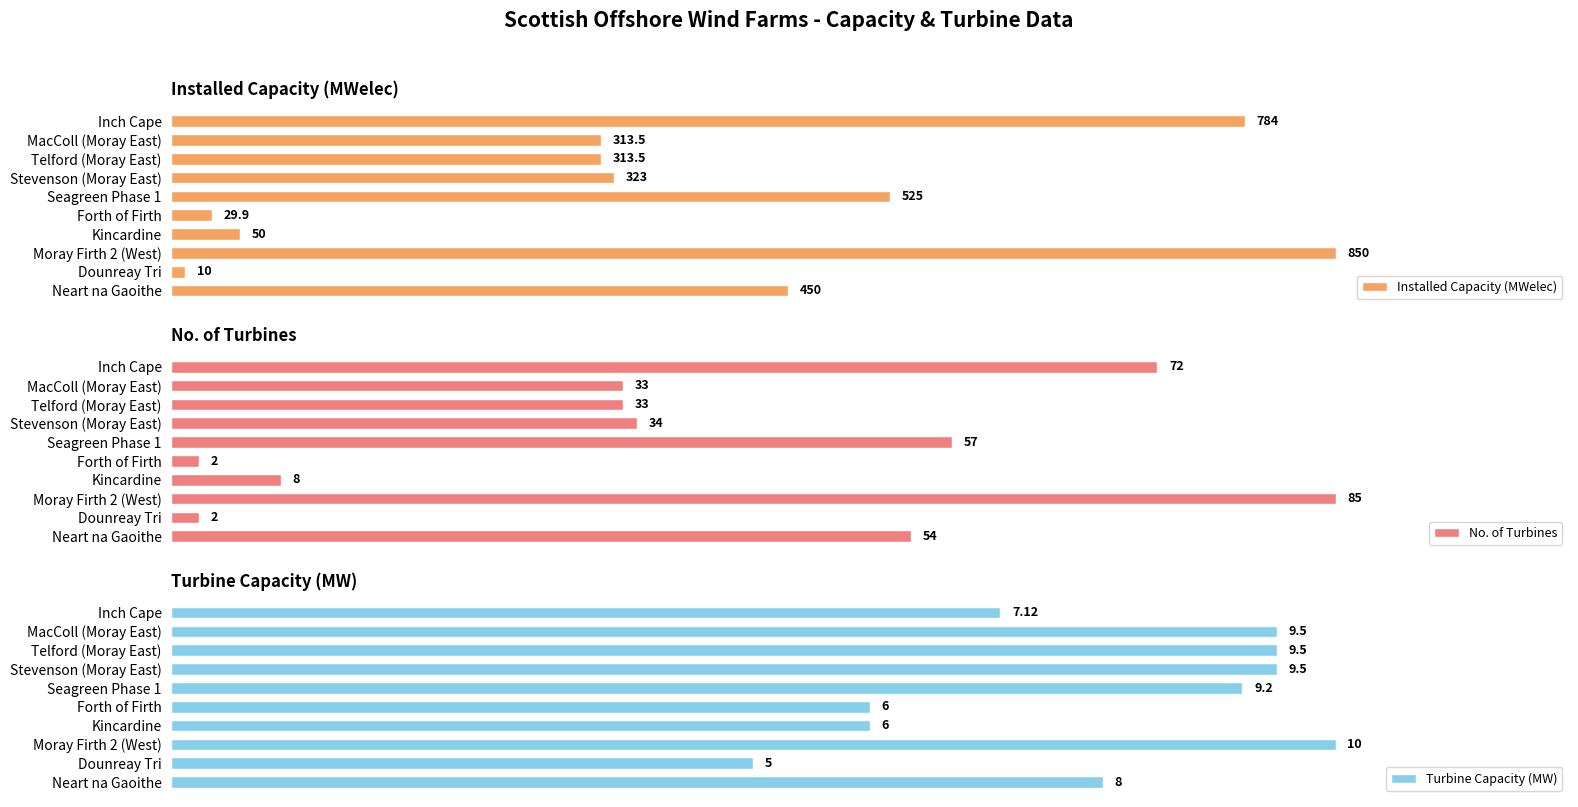

Where is No. of Turbines nearest to the value 43?

Stevenson (Moray East)